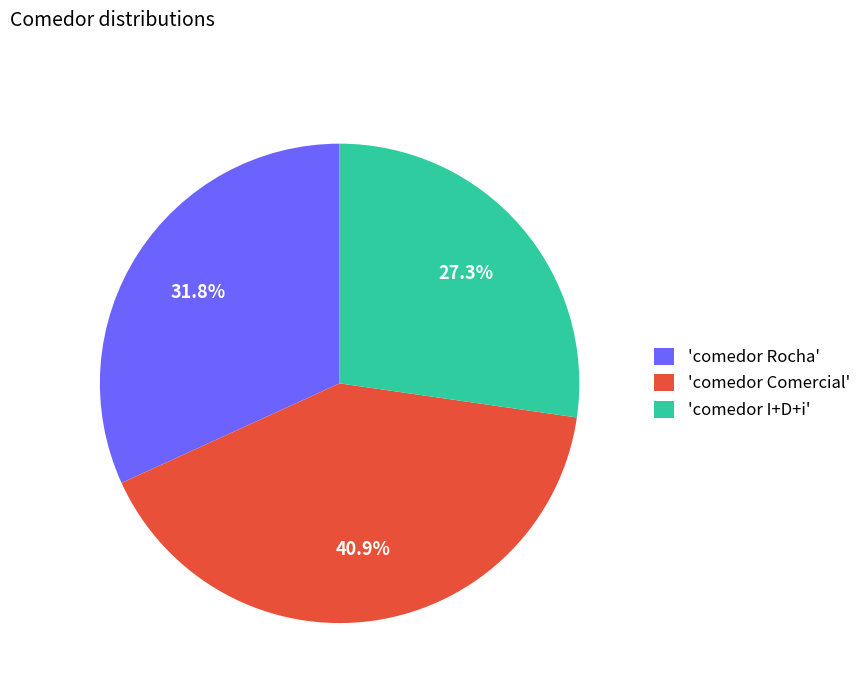

Count the number of slices in the pie.

3